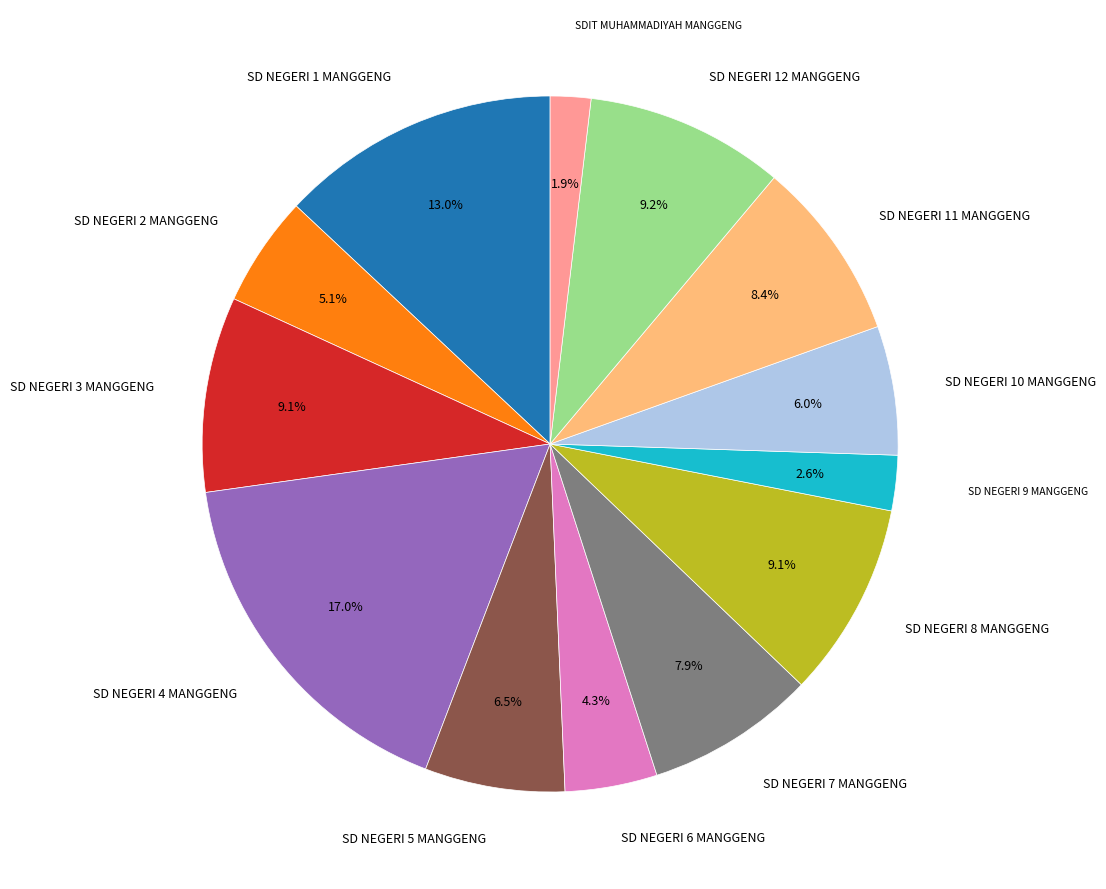

Does any single category account for the majority?

No